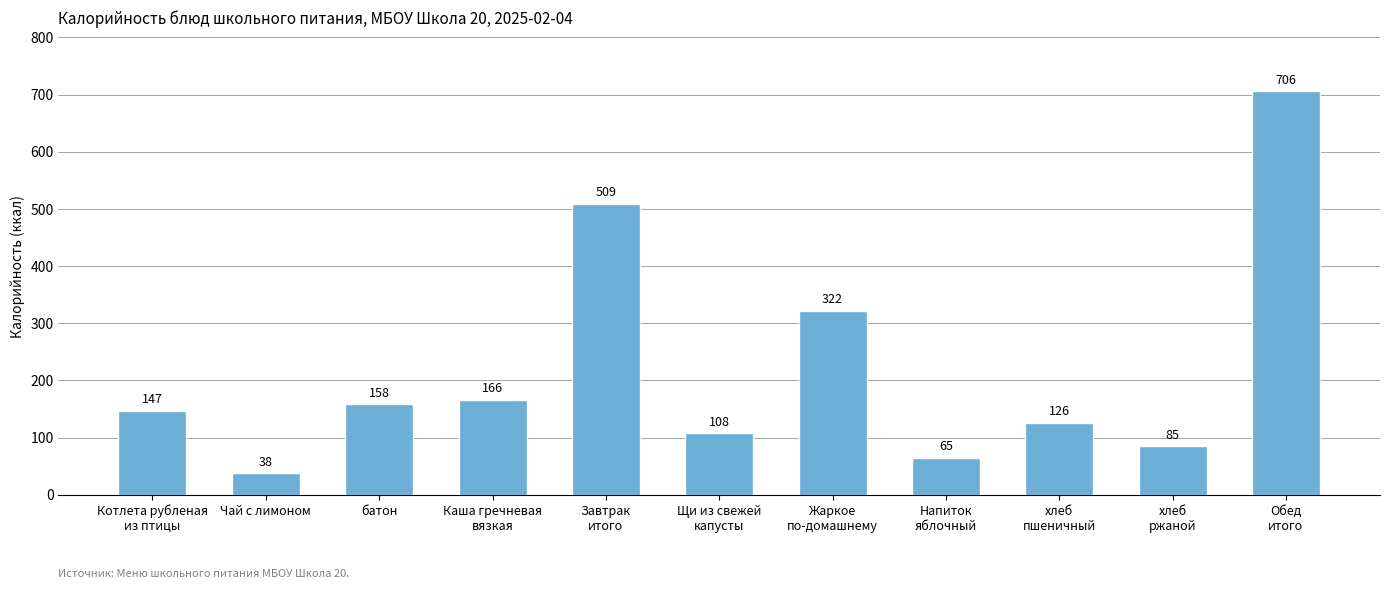

How many data points are less than 147?

5